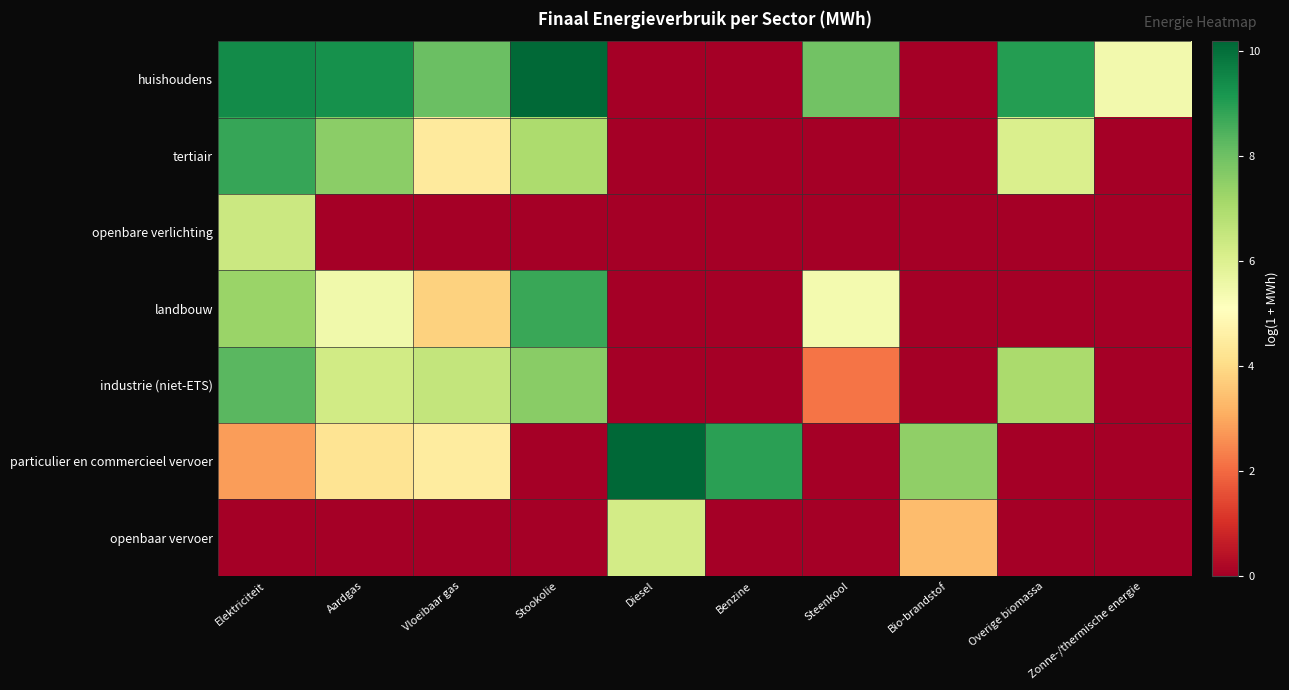

Rank the series at Benzine from lowest to highest value.

huishoudens, tertiair, openbare verlichting, landbouw, industrie (niet-ETS), openbaar vervoer, particulier en commercieel vervoer